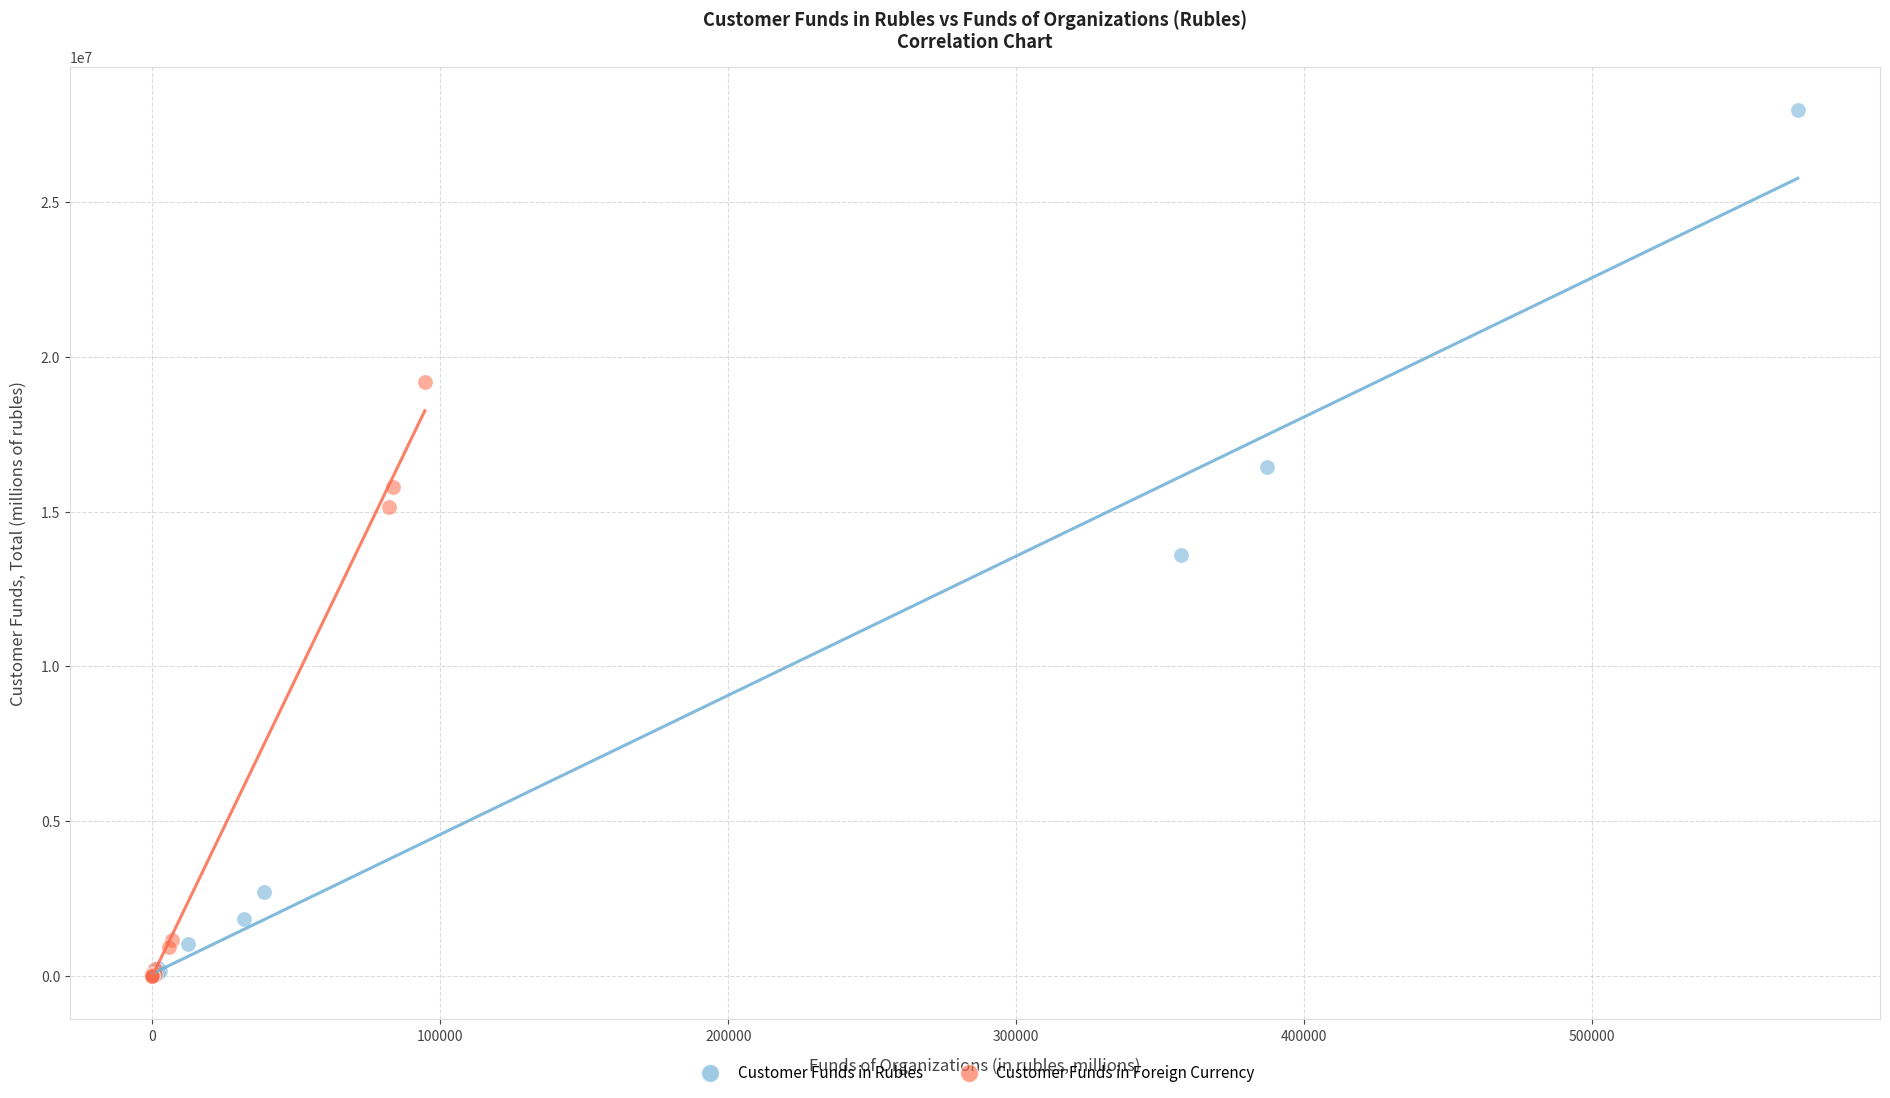

What are all the series names shown in the legend?

Customer Funds in Rubles, Customer Funds in Foreign Currency